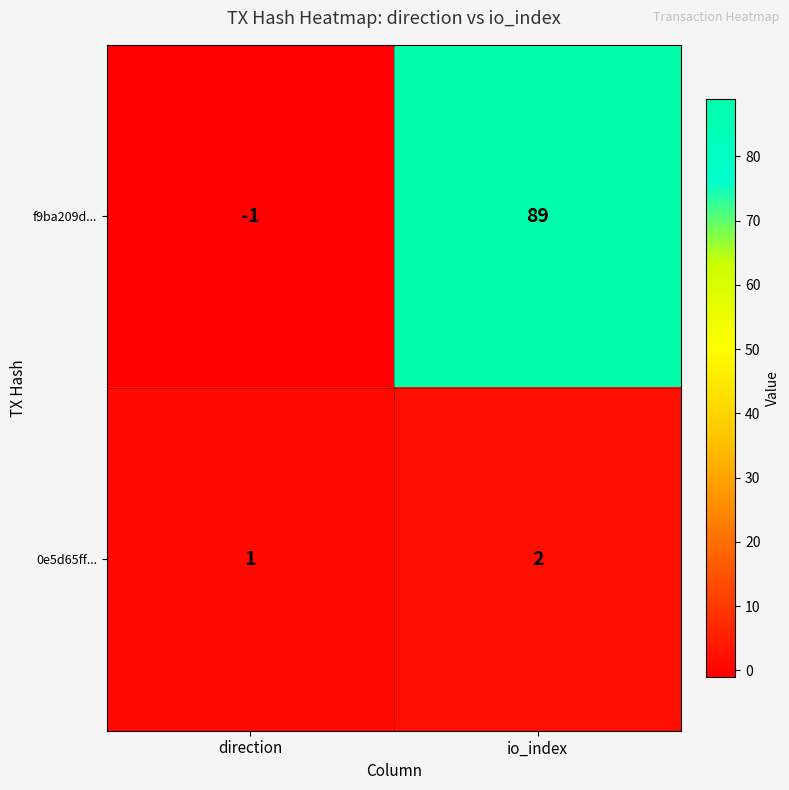

At which label is f9ba209d... closest to 44?

direction